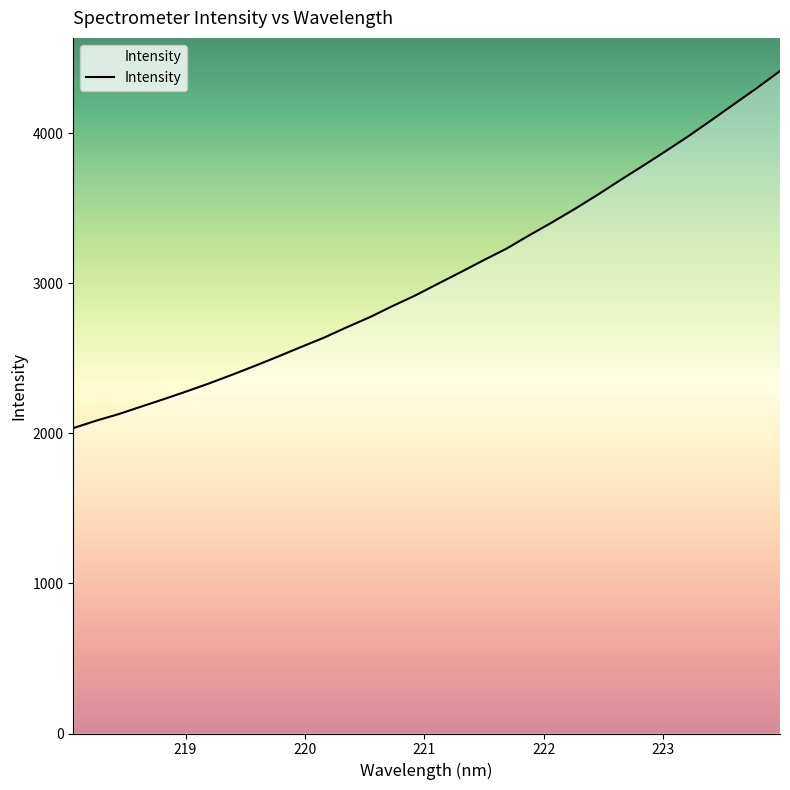

What is the maximum value shown in the chart?

4415.4